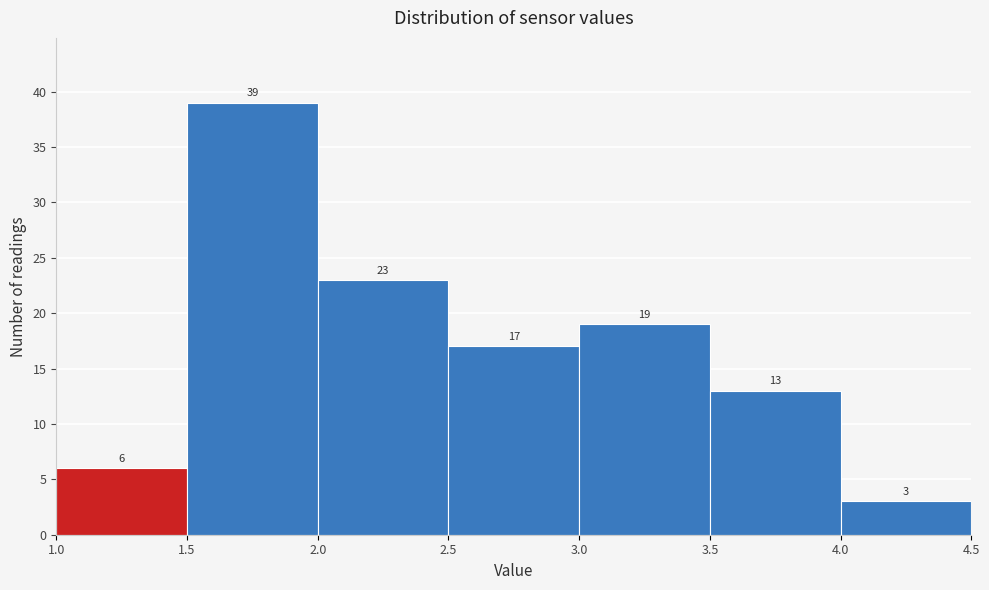

Over which range of the x-axis is the bar tallest?

1.5 to 2.0